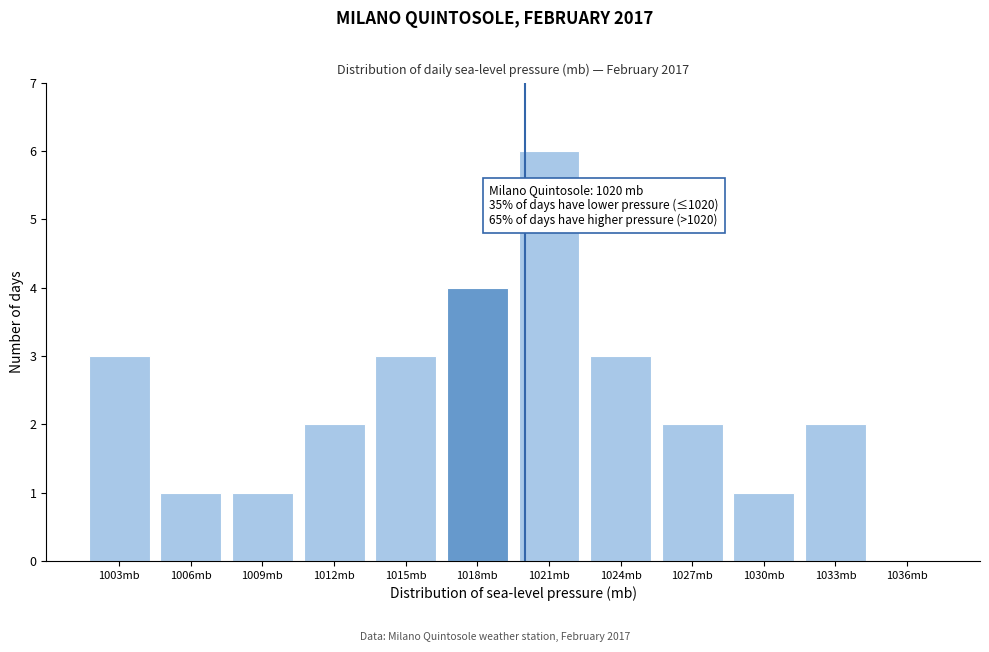

Reading left to right, list all the values displayed in this chart.

1003mb=3	1006mb=1	1009mb=1	1012mb=2	1015mb=3	1018mb=4	1021mb=6	1024mb=3	1027mb=2	1030mb=1	1033mb=2	1036mb=0